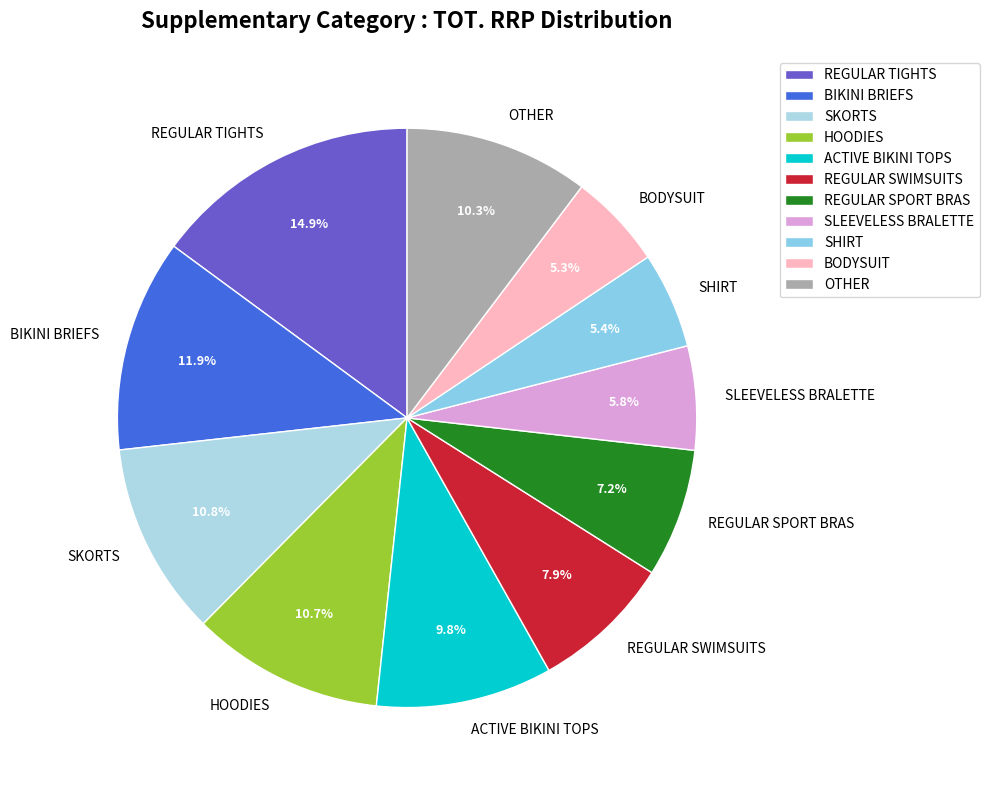

Which slice is the largest?

REGULAR TIGHTS